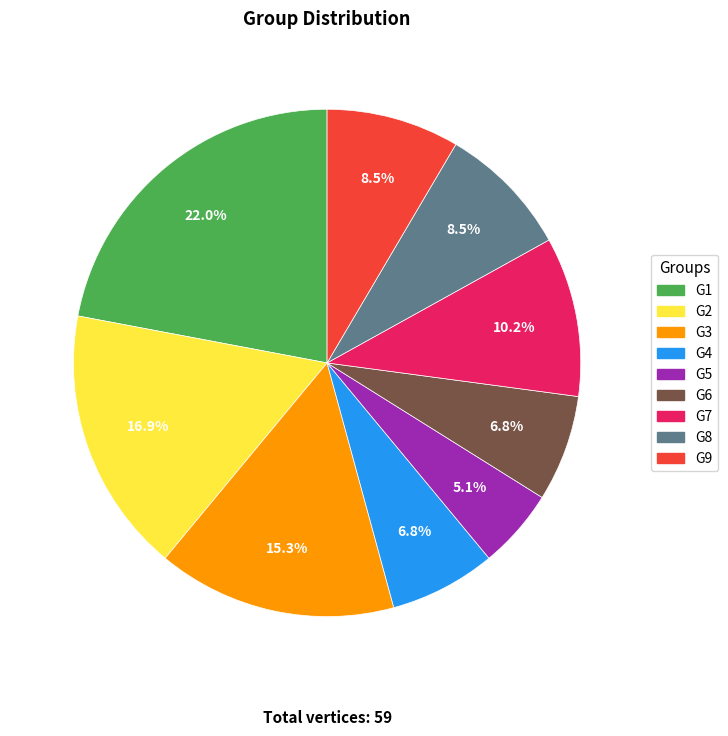

The G7 slice represents 17% of the pie. True or false?

False